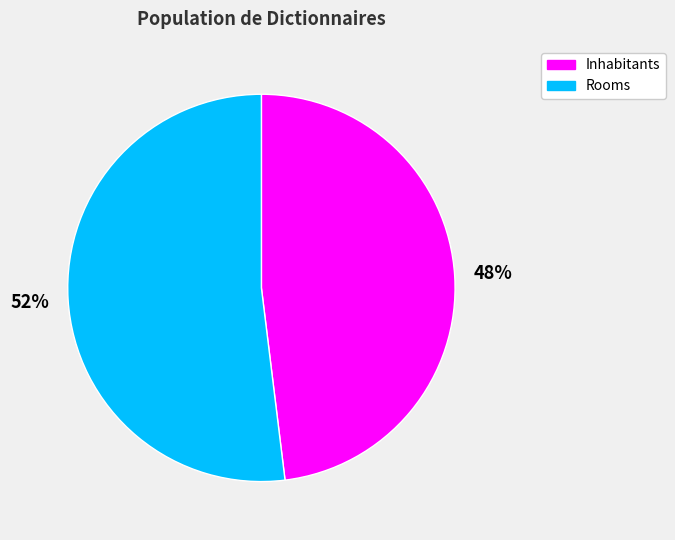

Do Inhabitants and Rooms together represent more than half of the pie?

Yes